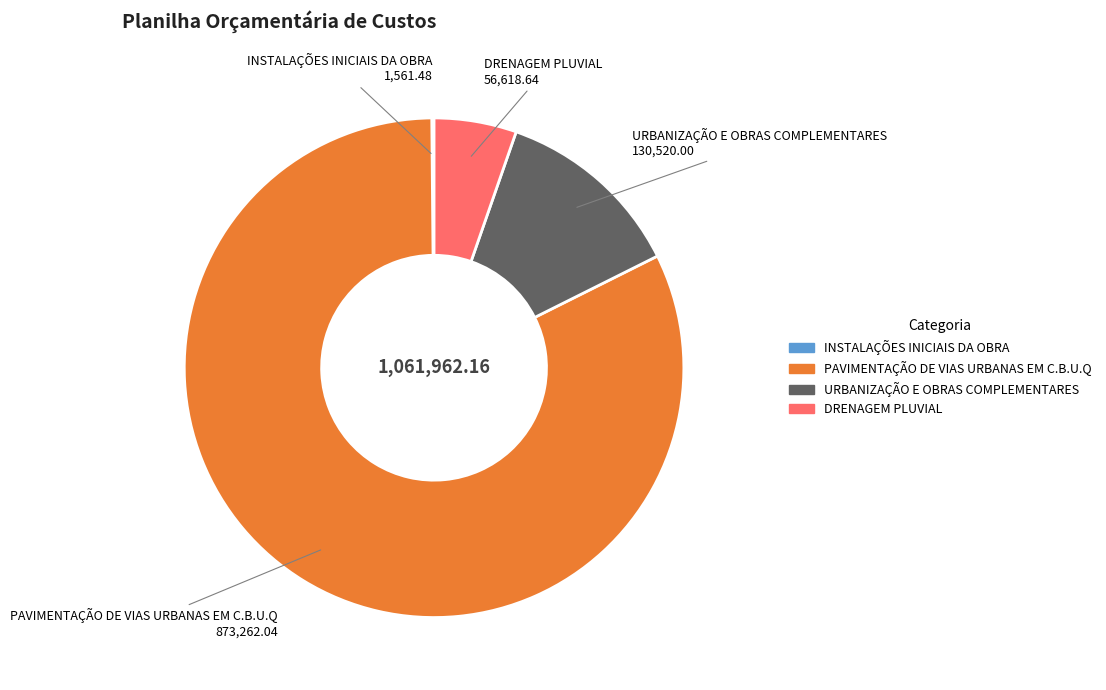

Which has a higher value, URBANIZAÇÃO E OBRAS COMPLEMENTARES or DRENAGEM PLUVIAL?

URBANIZAÇÃO E OBRAS COMPLEMENTARES